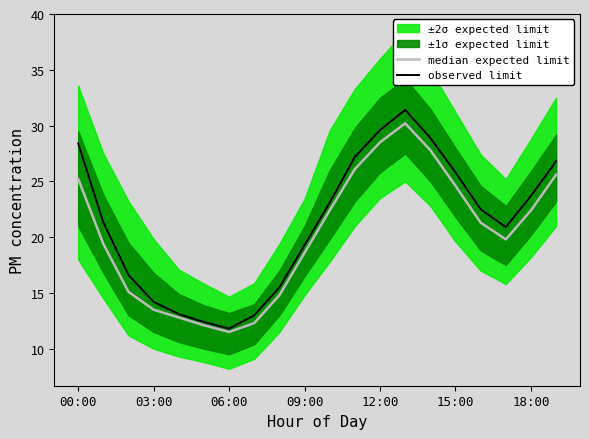

True or false: observed limit has a value of 42.2 at 15:00.

False